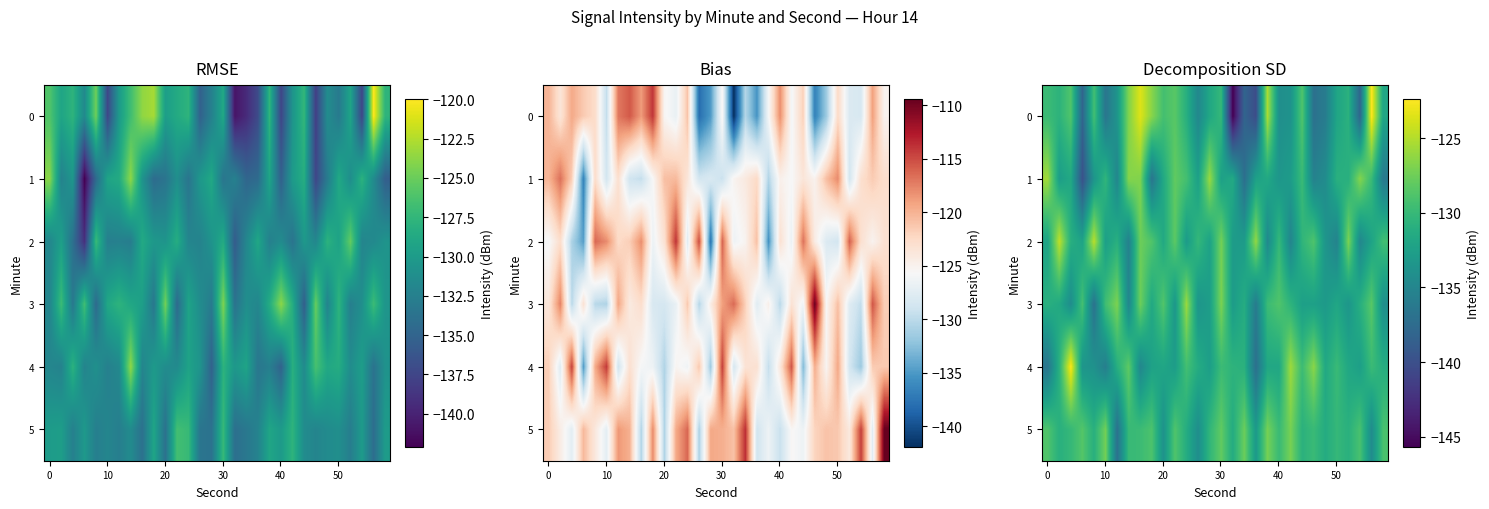

What is the average value of the row_1 series?

-131.7